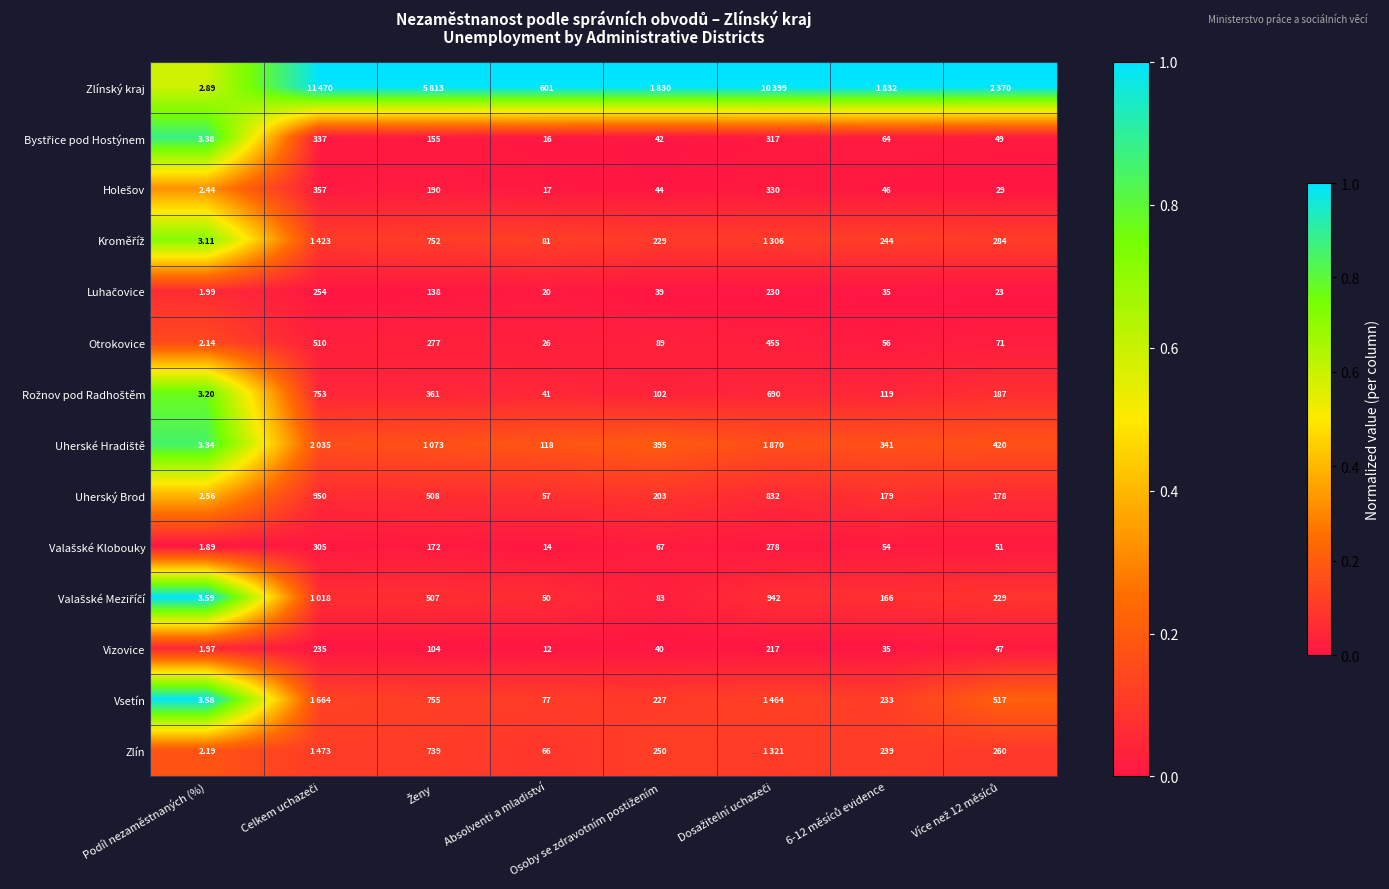

The value of Uherské Hradiště at Absolventi a mladiství is 0.3. True or false?

False